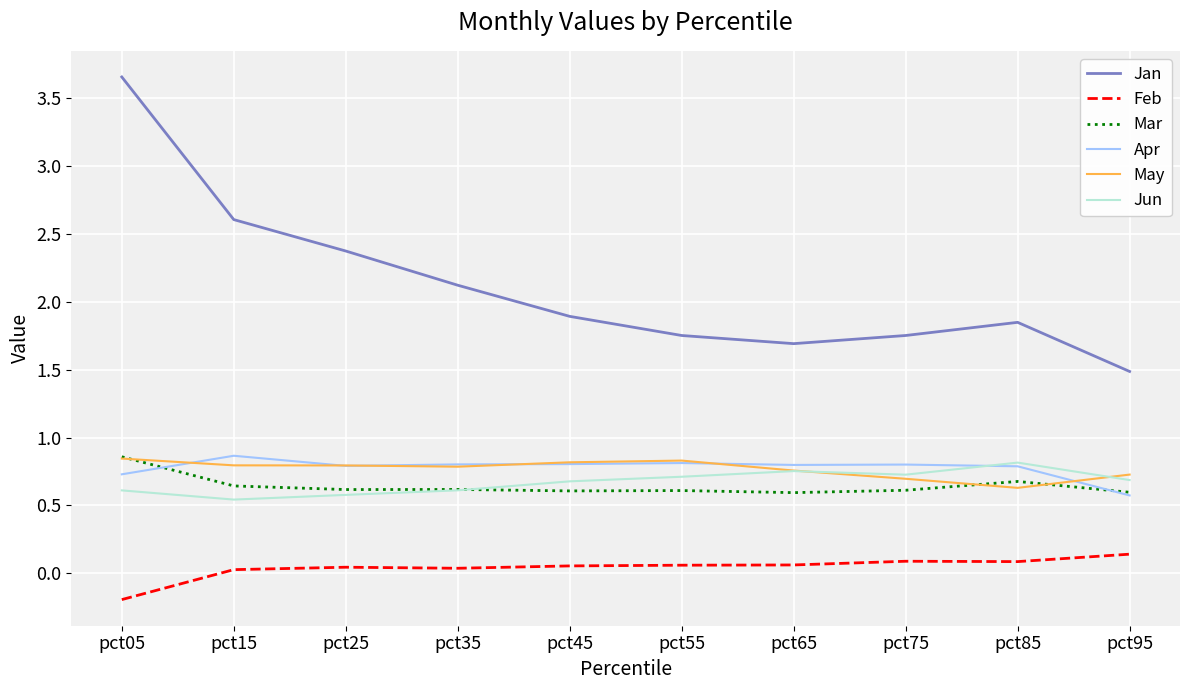

At which category does the chart reach its peak across all series?

pct05